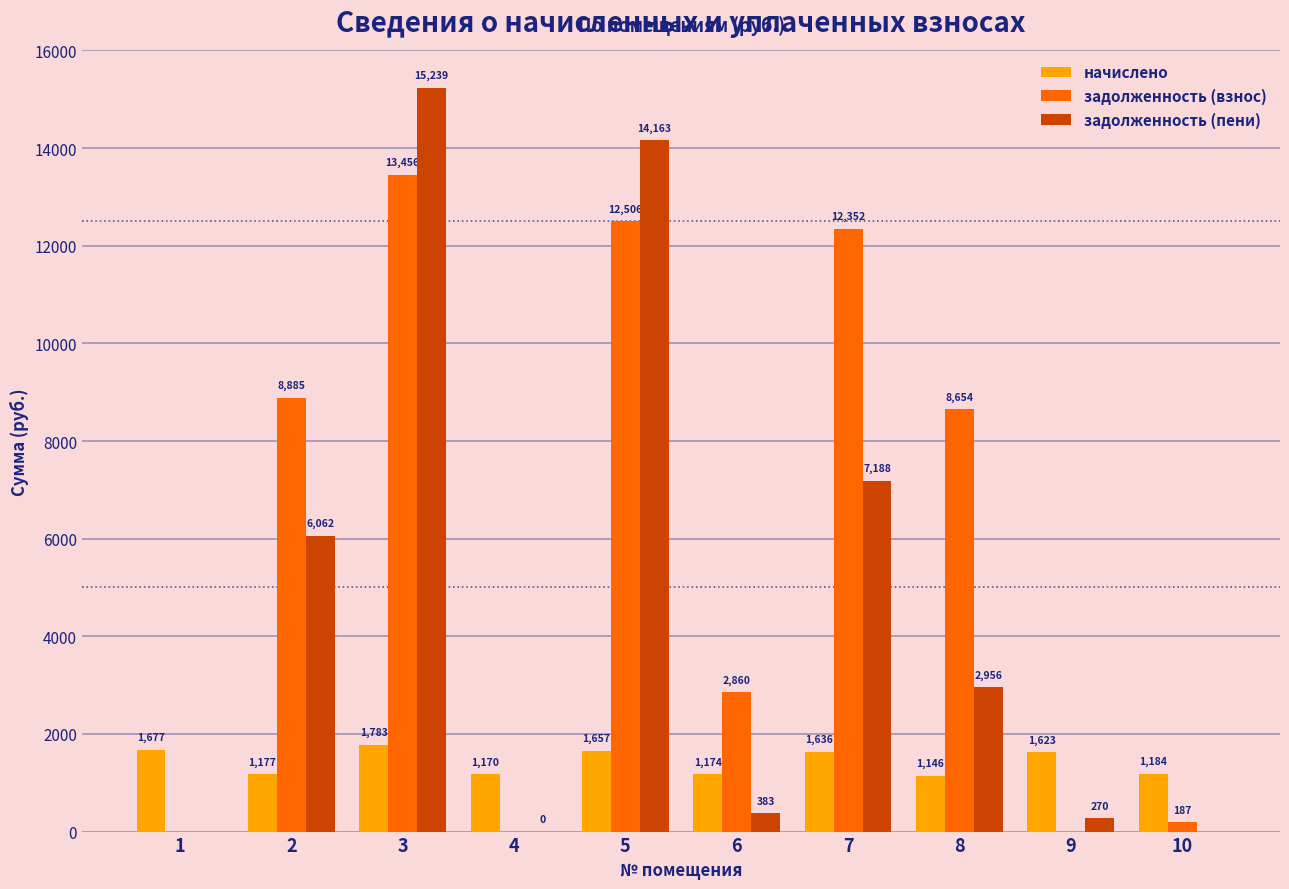

Between 3 and 10, which series saw the biggest shift?

задолженность (пени)